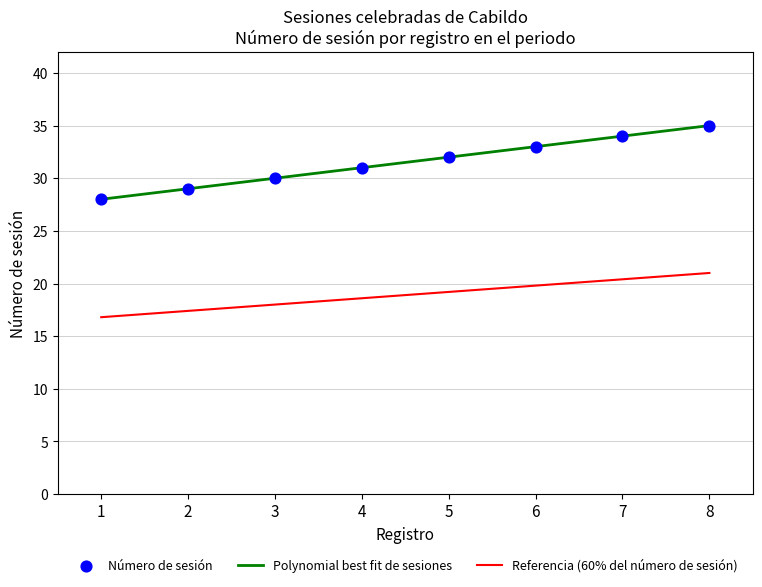

Which series has the largest total across all categories?

Número de sesión (trend)